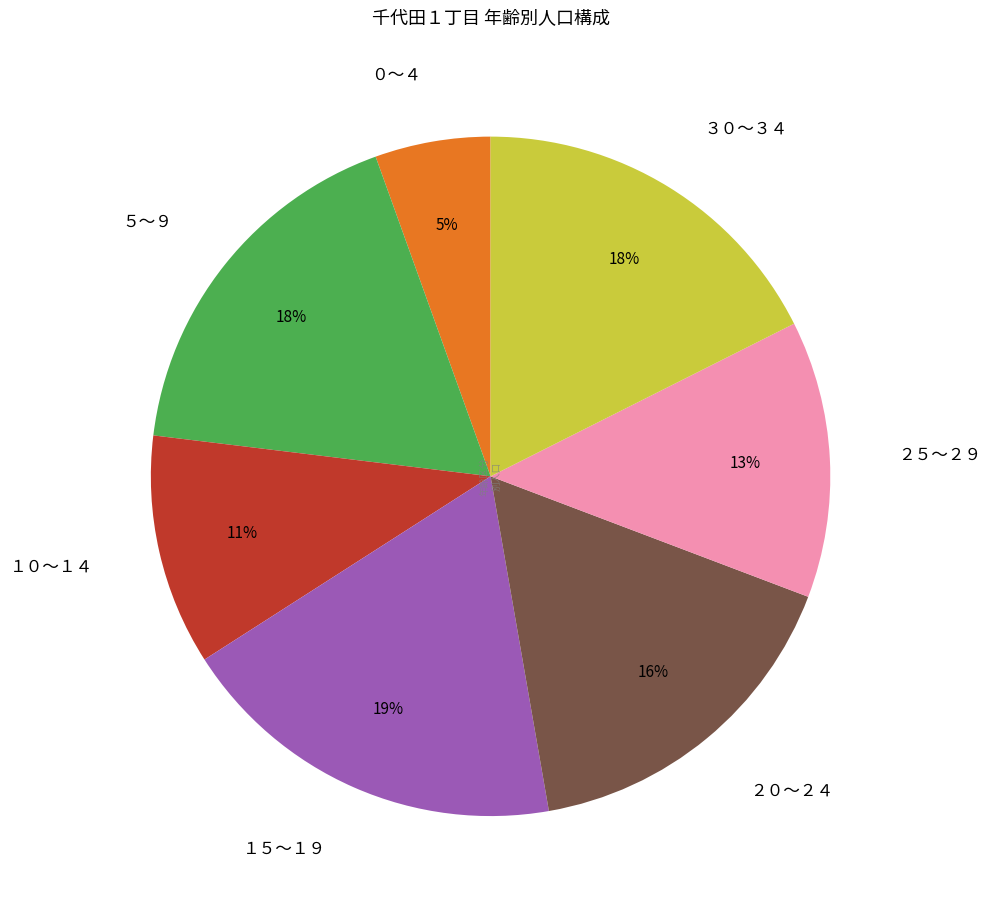

How many slices are in this pie chart?

7